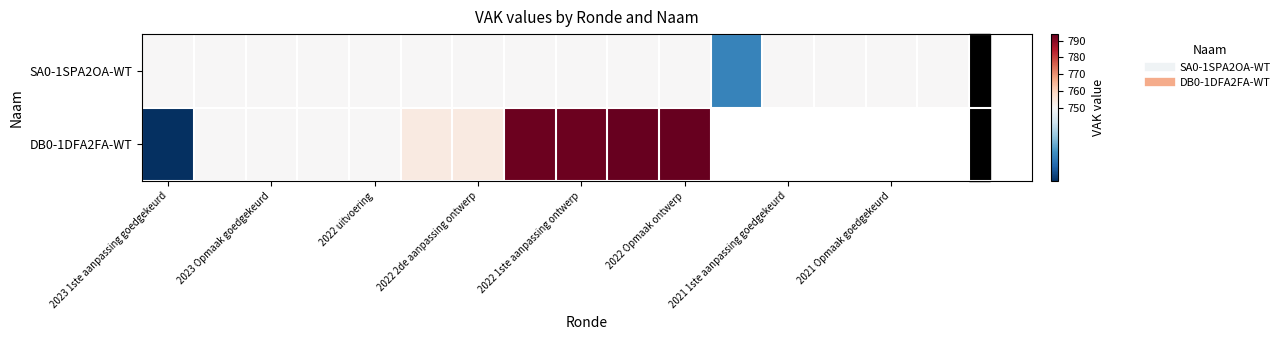

Rank the series by their maximum value, from highest to lowest.

DB0-1DFA2FA-WT, SA0-1SPA2OA-WT